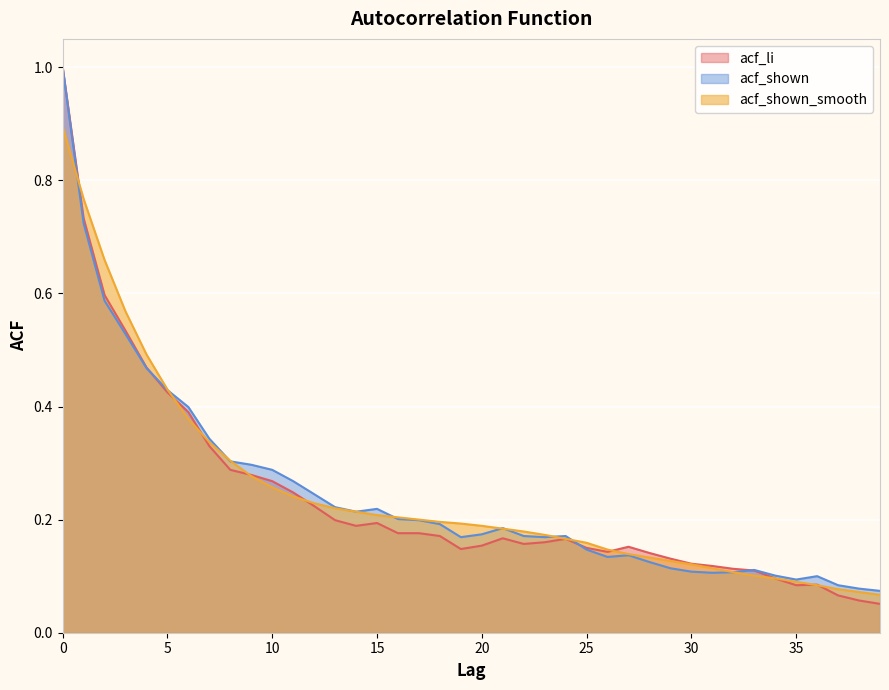

What is the sum of the acf_shown values at 34 and 22?

0.3